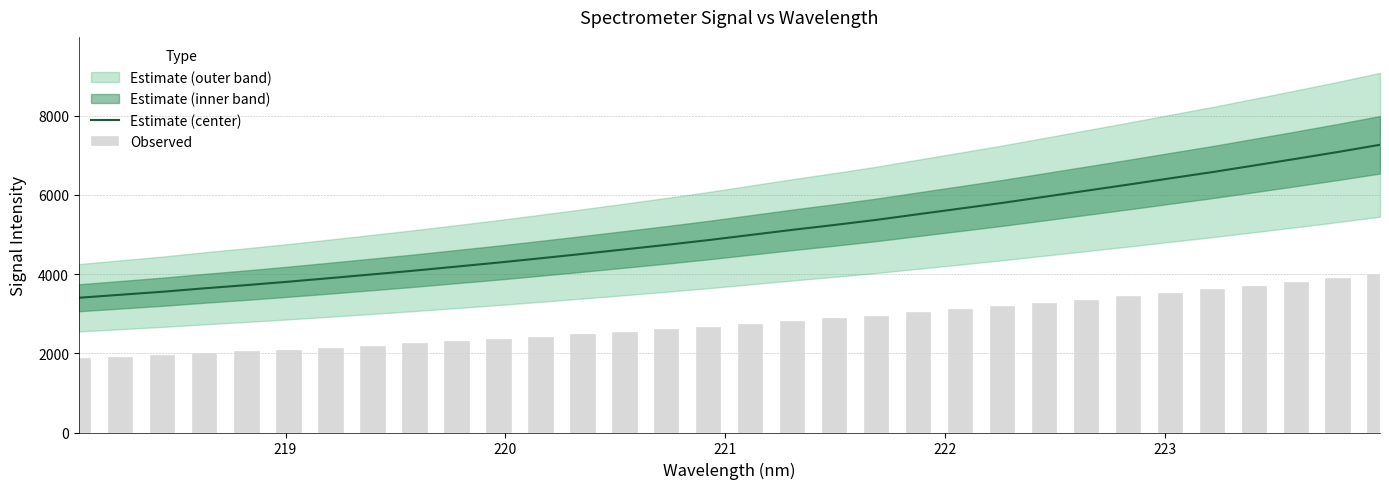

What is the highest value of the Estimate (center) series?

7262.6